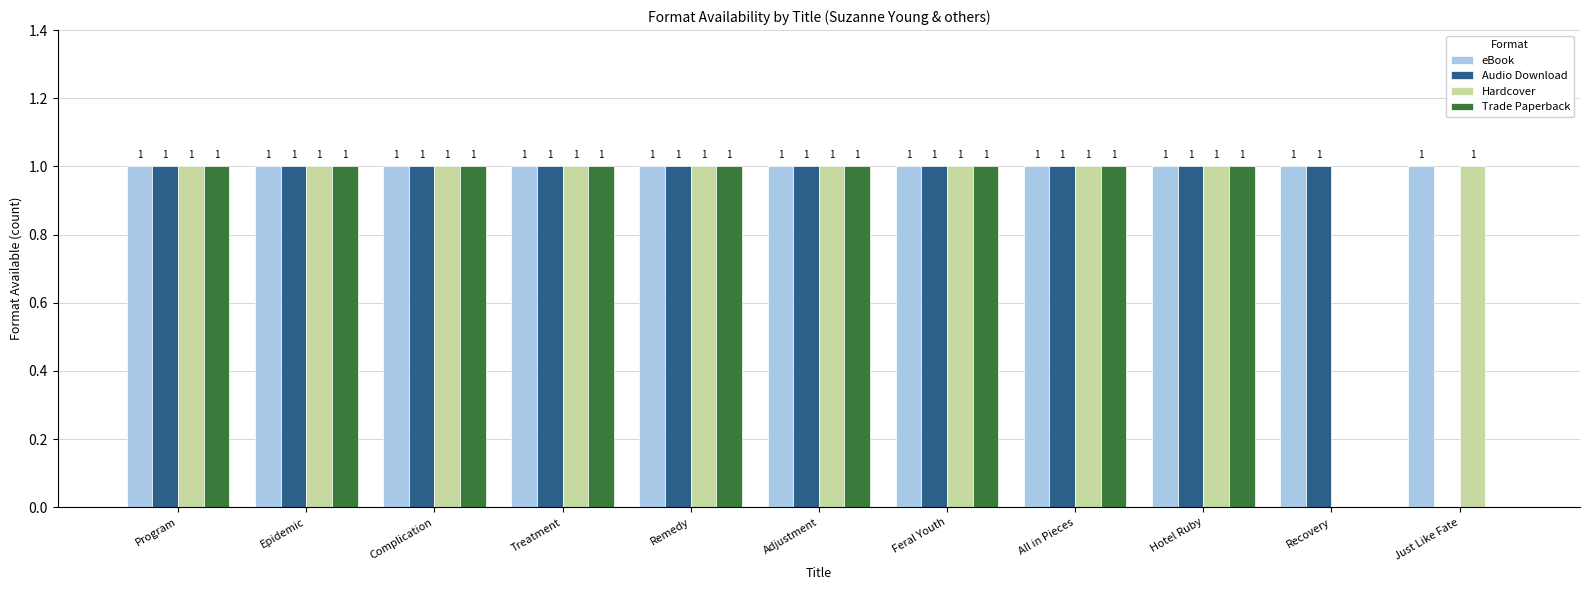

How many Hardcover values are between 1 and 2?

10